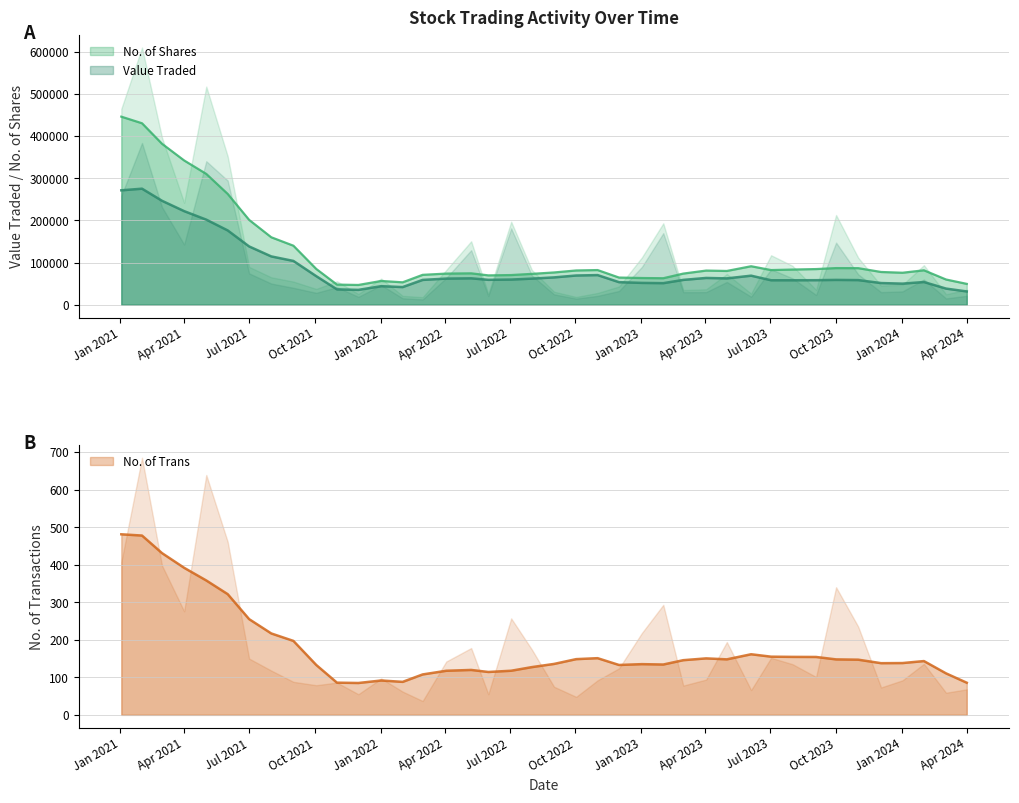

What is the difference between the highest and lowest values at 02/01/2024?

47144